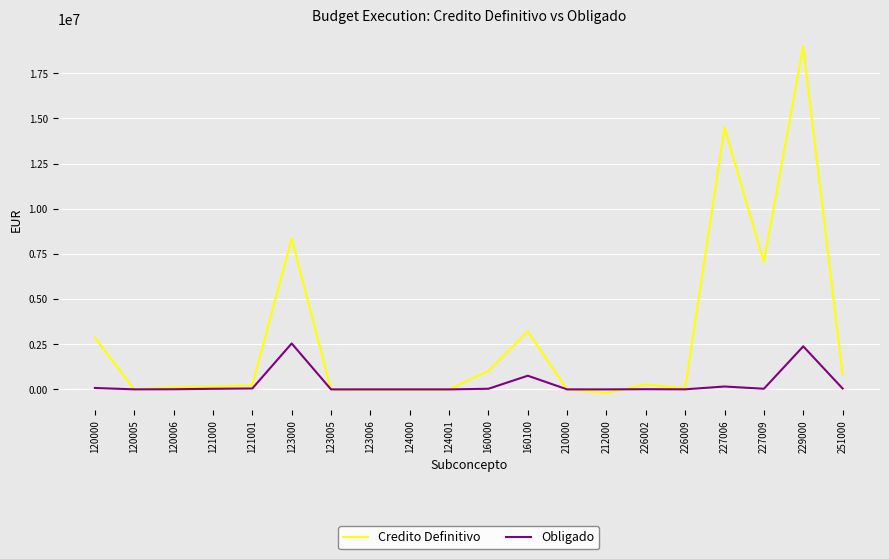

The value of Credito Definitivo at 210000 is 0.0. True or false?

True